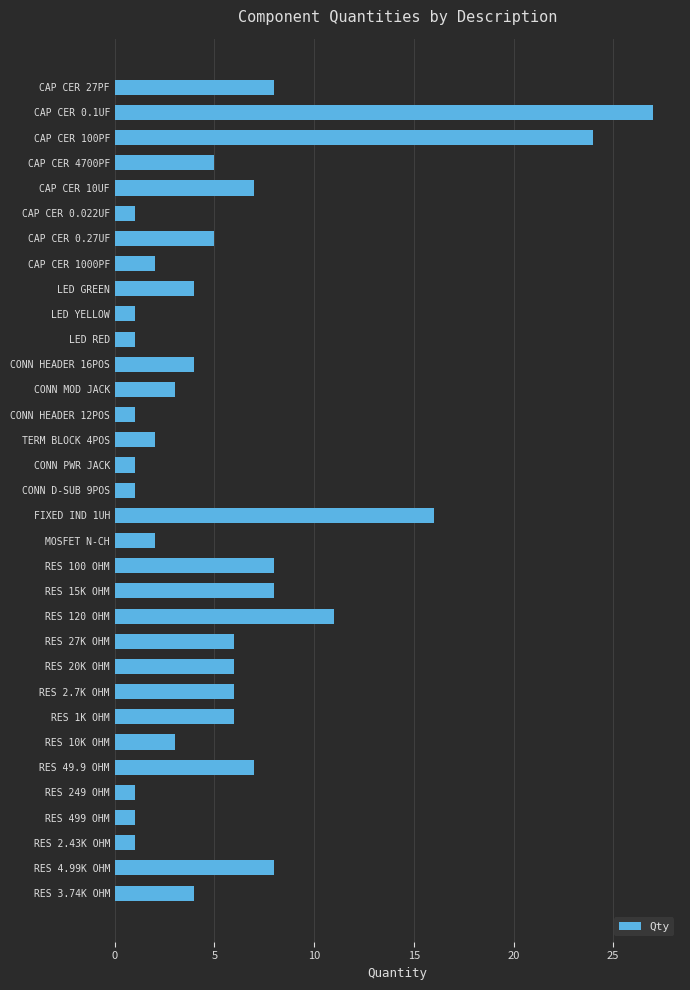

The value at RES 1K OHM is 3. True or false?

False